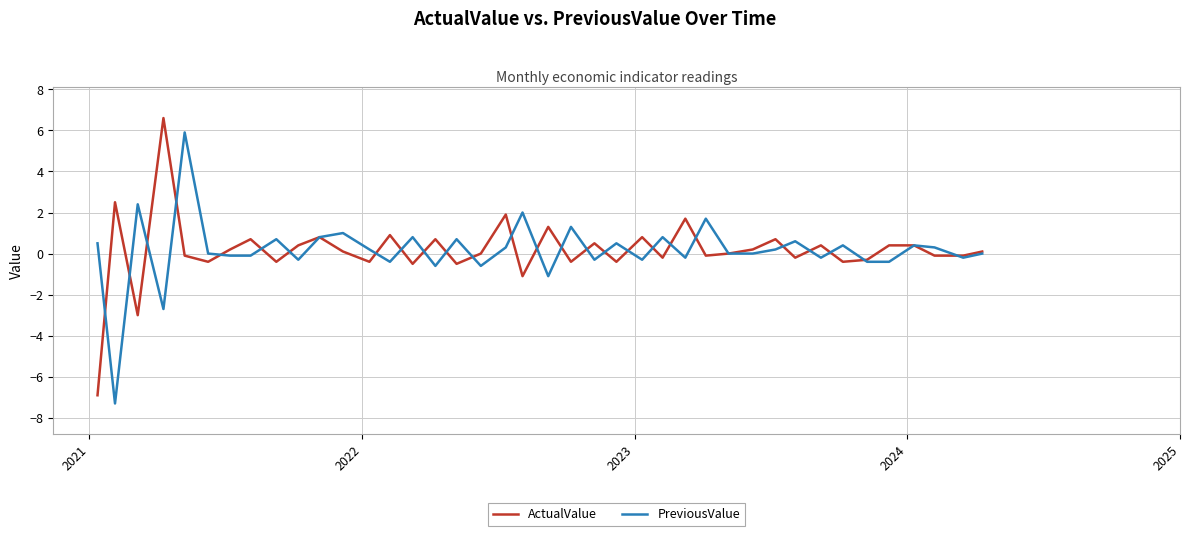

What is the maximum value for PreviousValue?

5.9